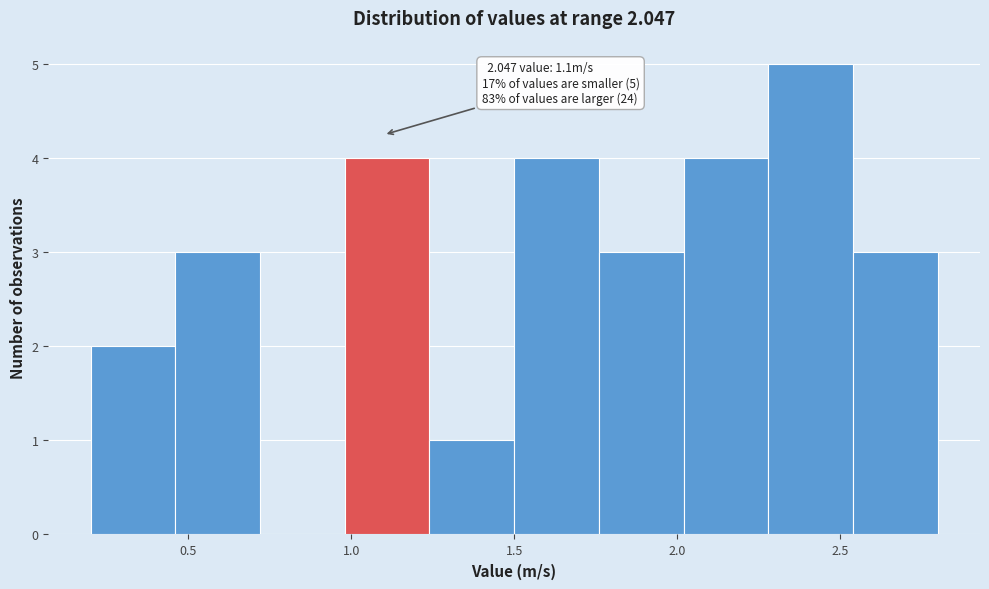

Which range on the x-axis has the tallest bar?

2.28 to 2.54